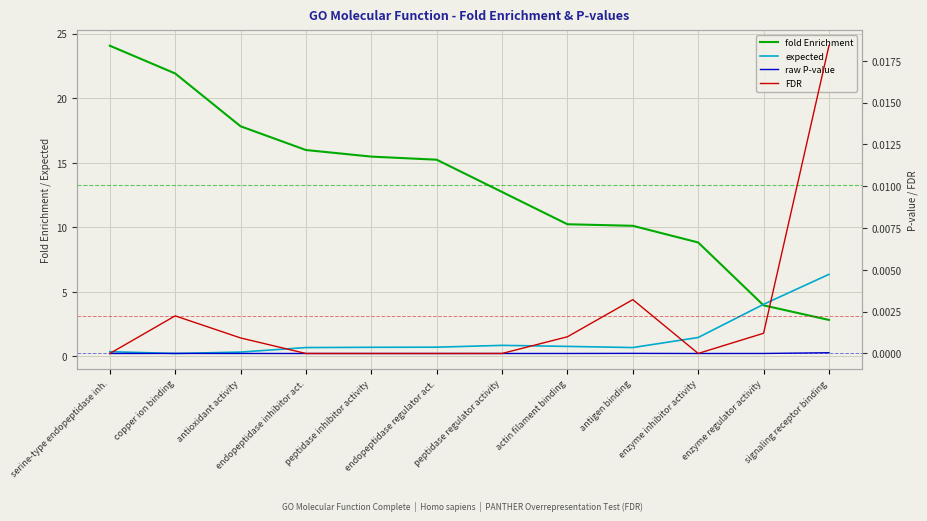

At which category is the sum across all series the highest?

serine-type endopeptidase inh.